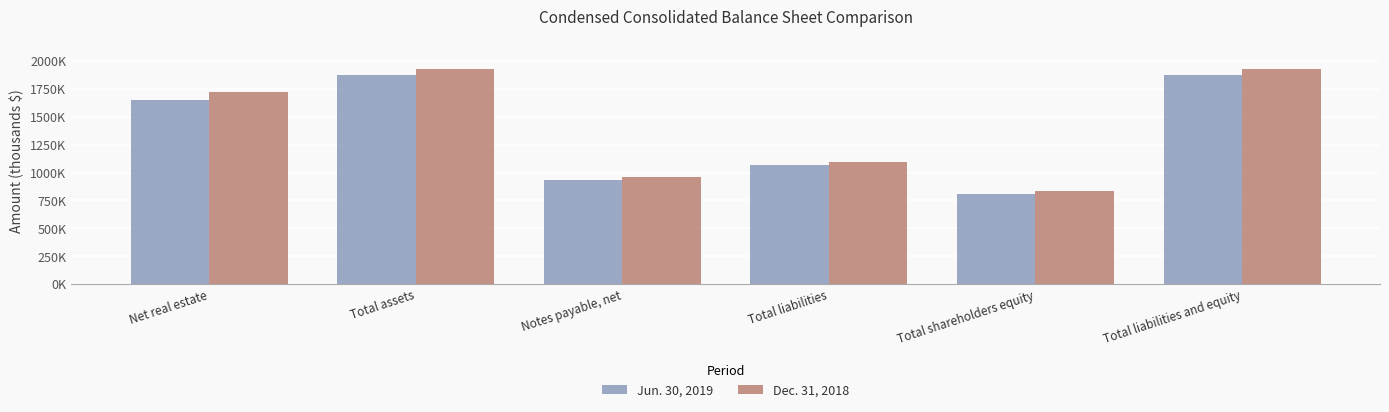

Which series has the largest range (max minus min)?

Dec. 31, 2018